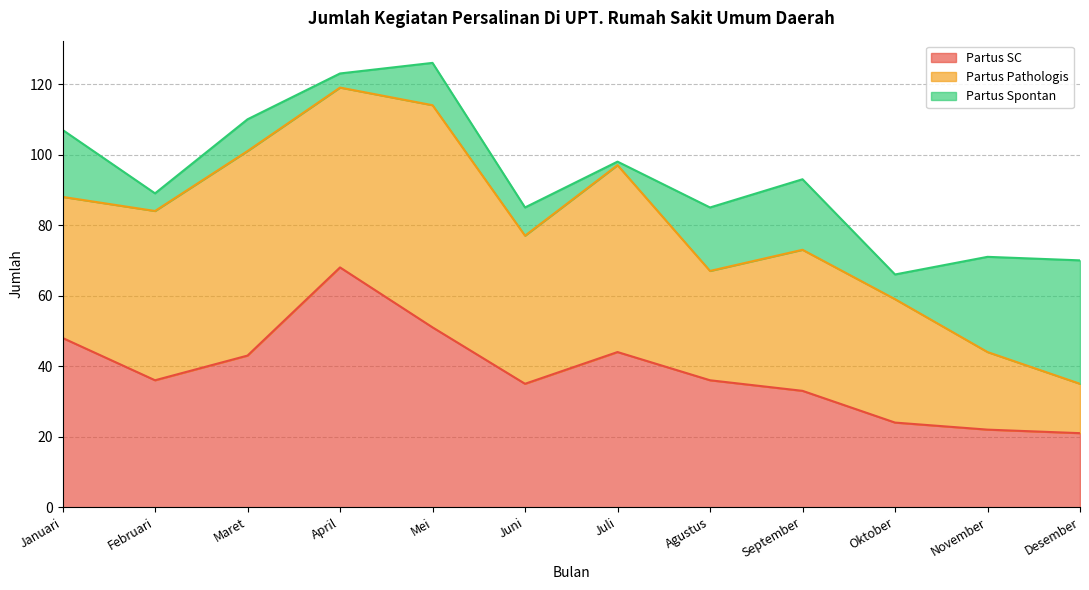

Read the Partus Pathologis value at September.

40